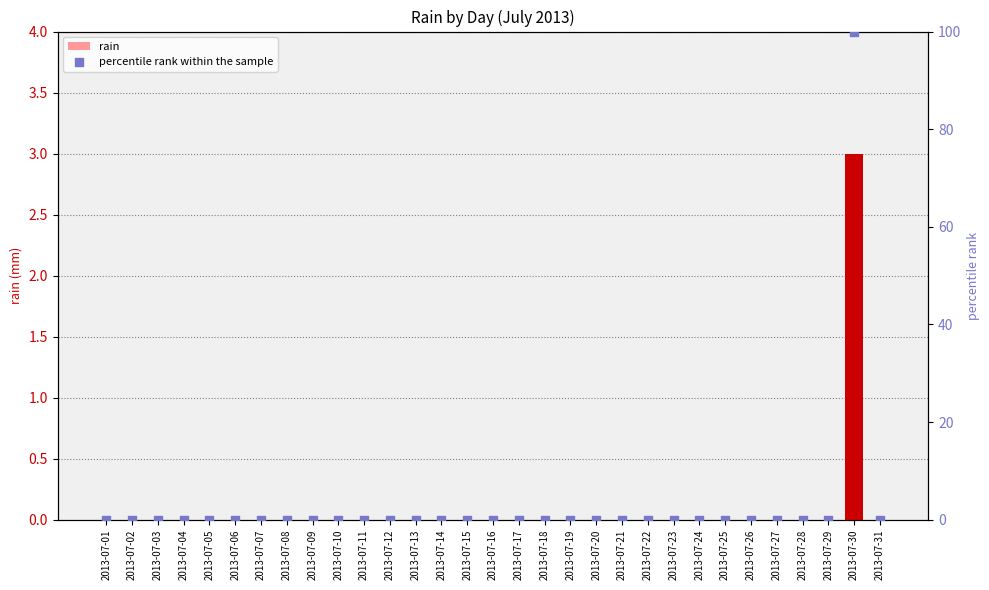

Which series has the largest Y range (max minus min)?

percentile rank within the sample